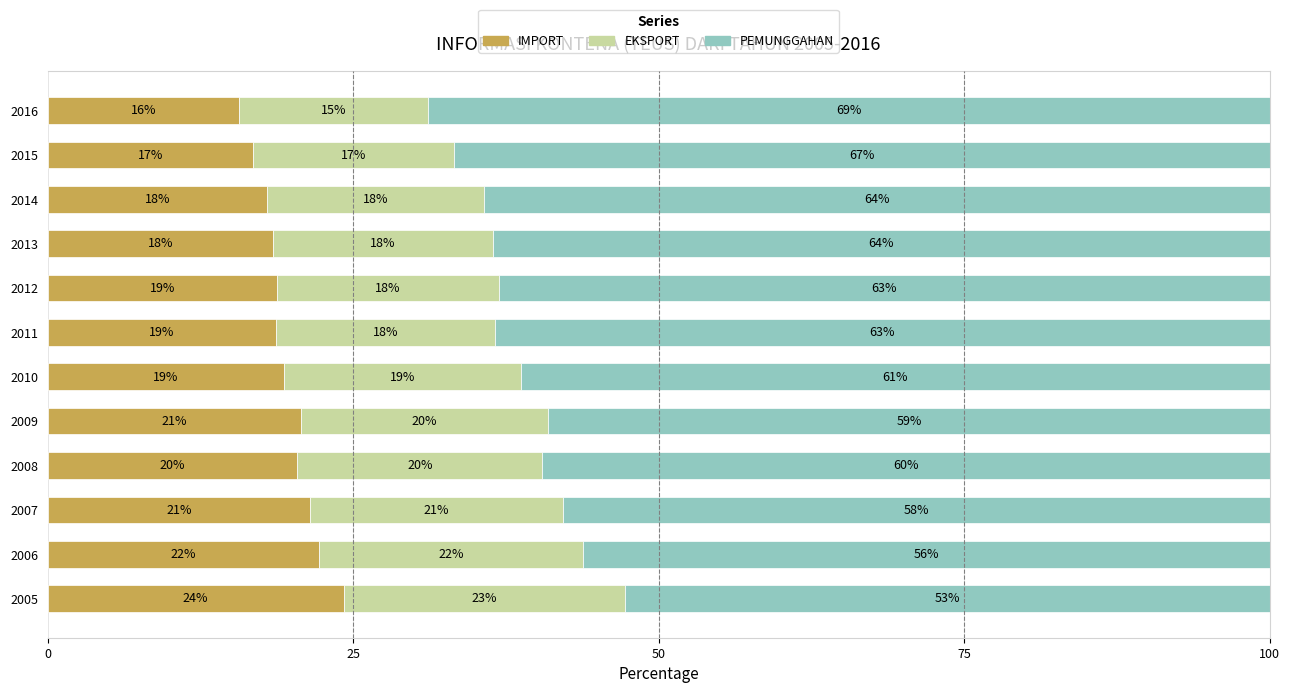

The IMPORT series shows 4.0 at 2016. True or false?

False